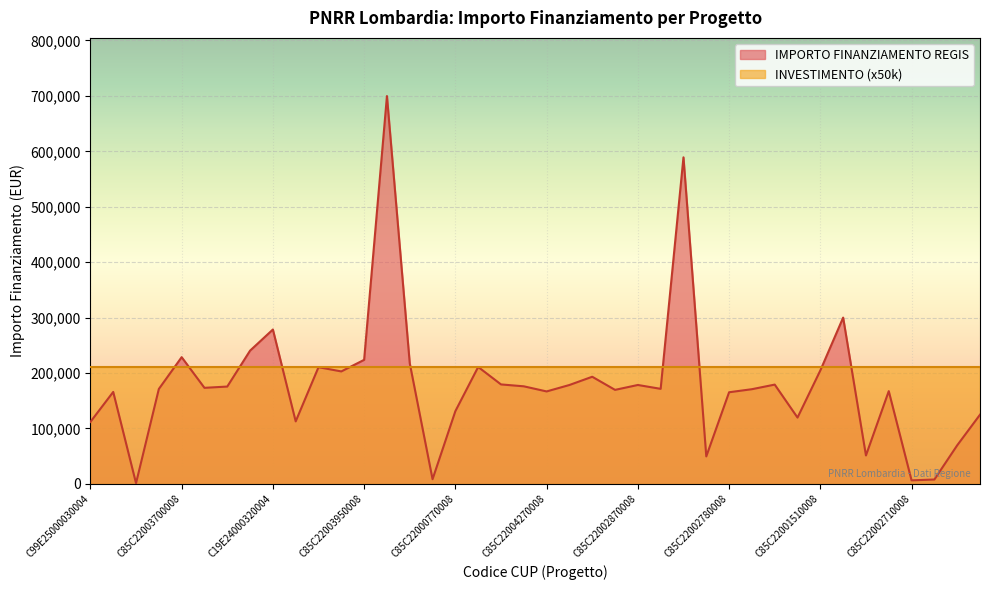

What is the difference between the values at C85C22004480008 and C85C22003700008?

57142.8